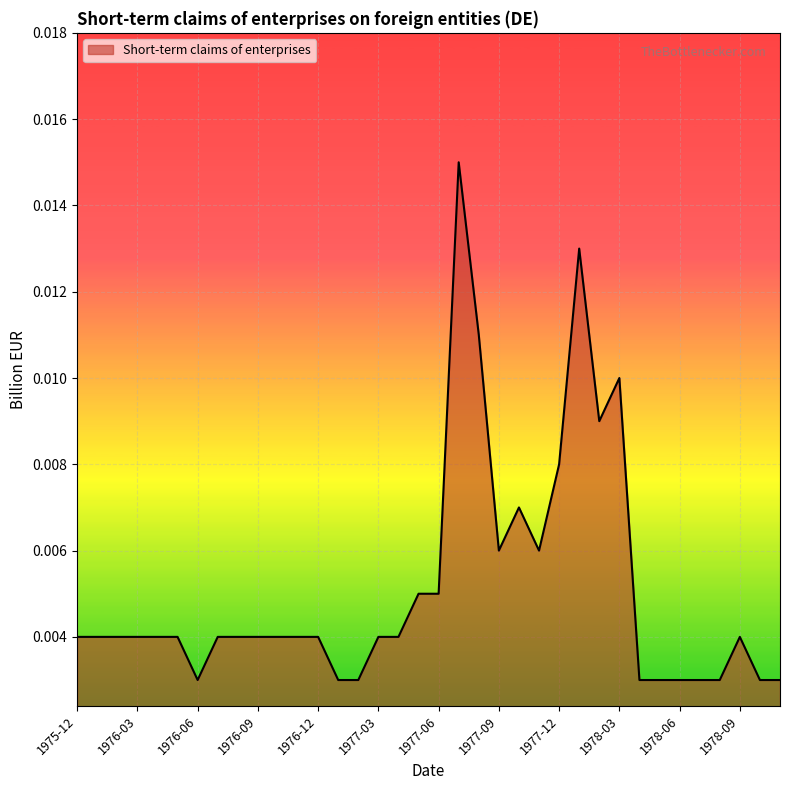

At which category does the data reach its first local peak?

1977-07